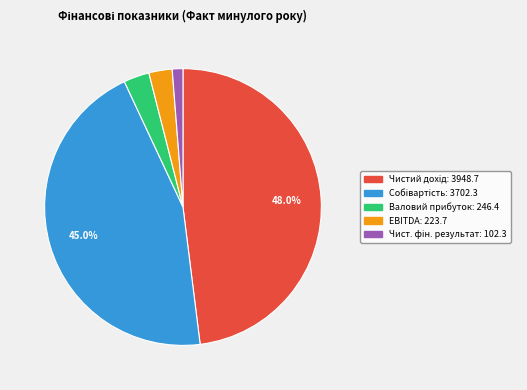

Count the number of slices in the pie.

5